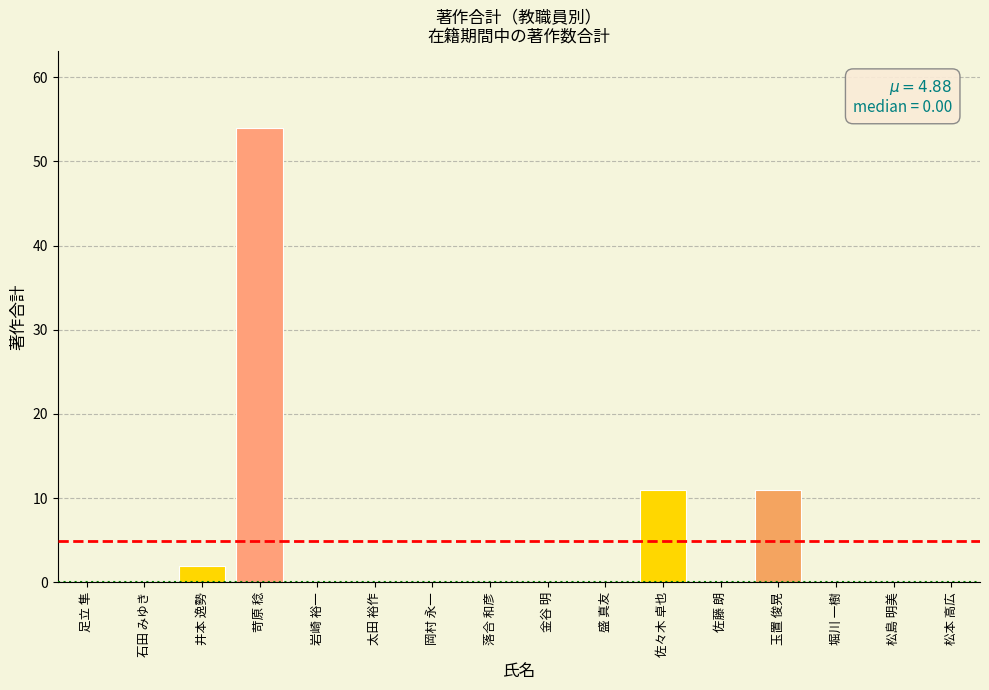

True or false: the data shows -20 at 松島 明美.

False